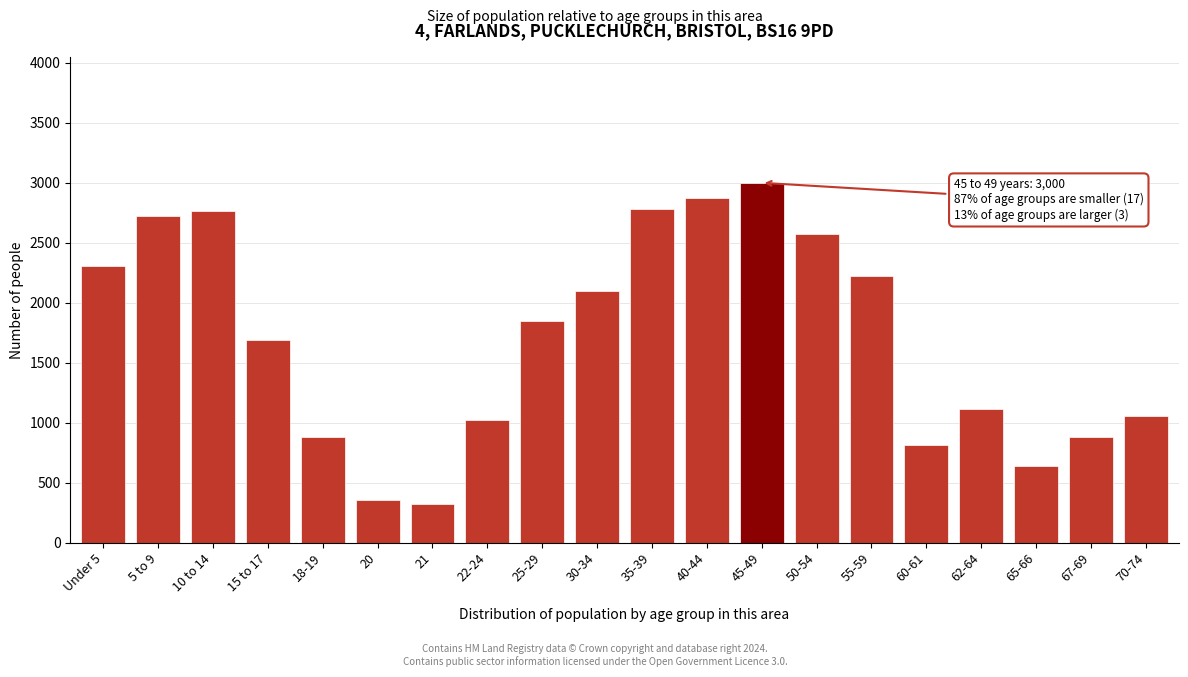

What is the label of the 3rd bar from the left?

10 to 14